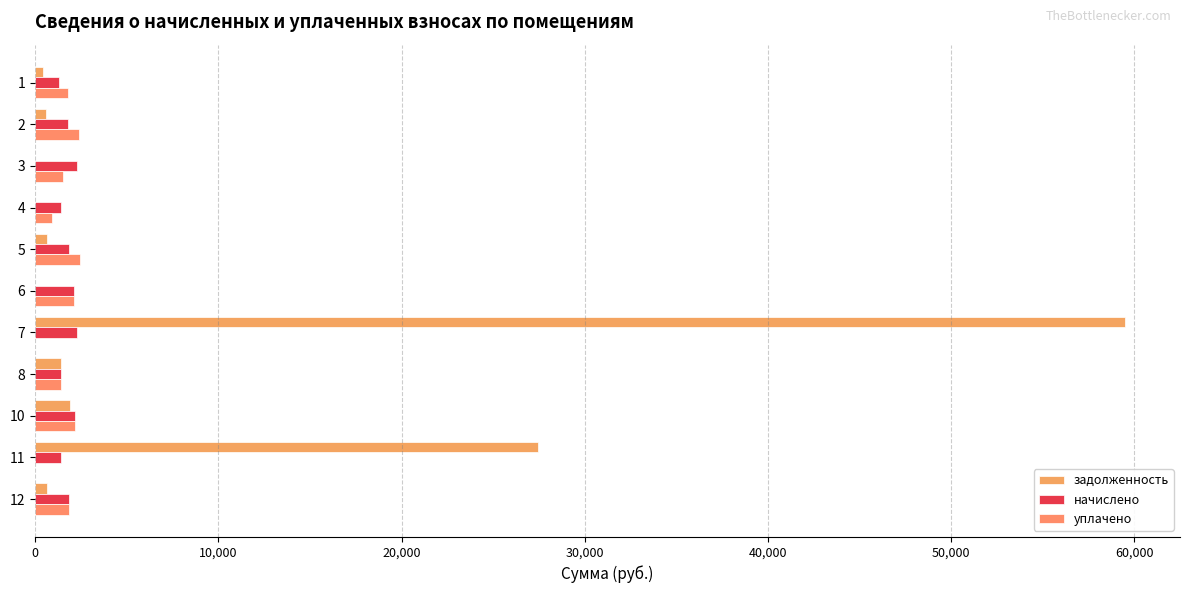

How many categories are shown in the chart?

11